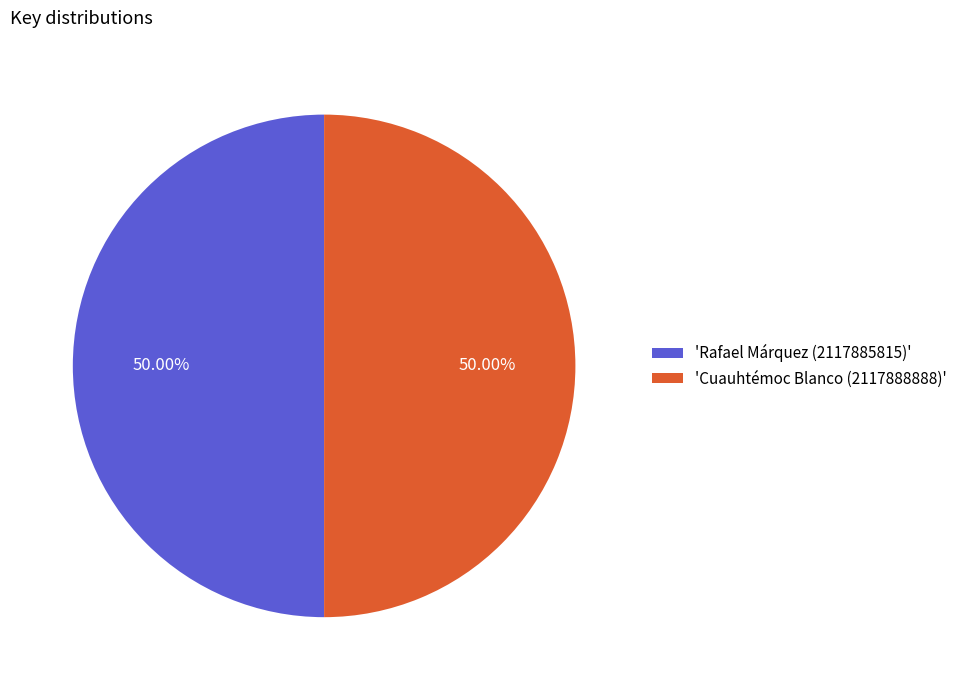

Combined, do 'Cuauhtémoc Blanco (2117888888)' and 'Rafael Márquez (2117885815)' account for over 50%?

Yes